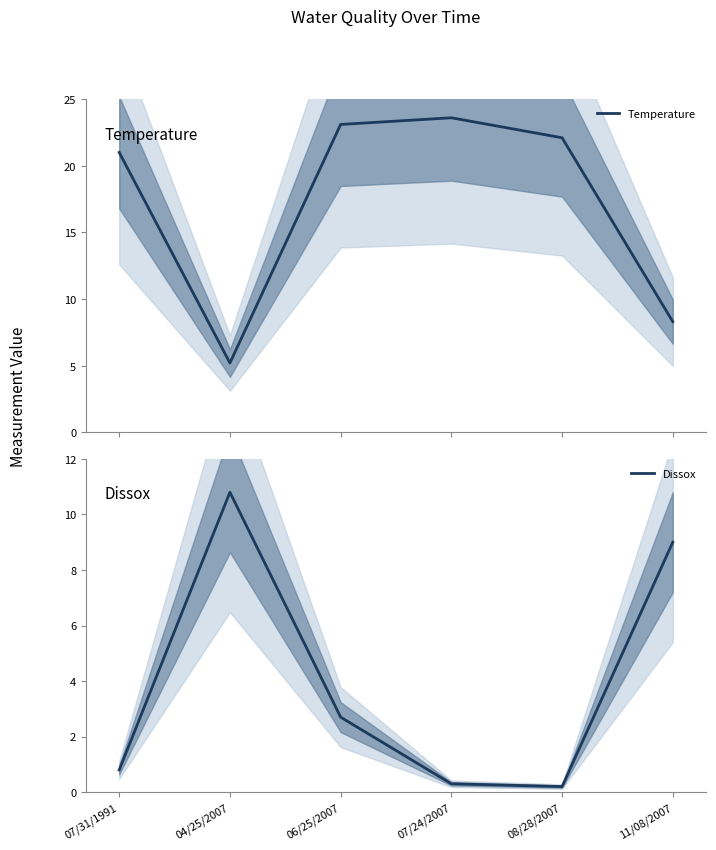

What is the label of the 1st point from the left?

07/31/1991